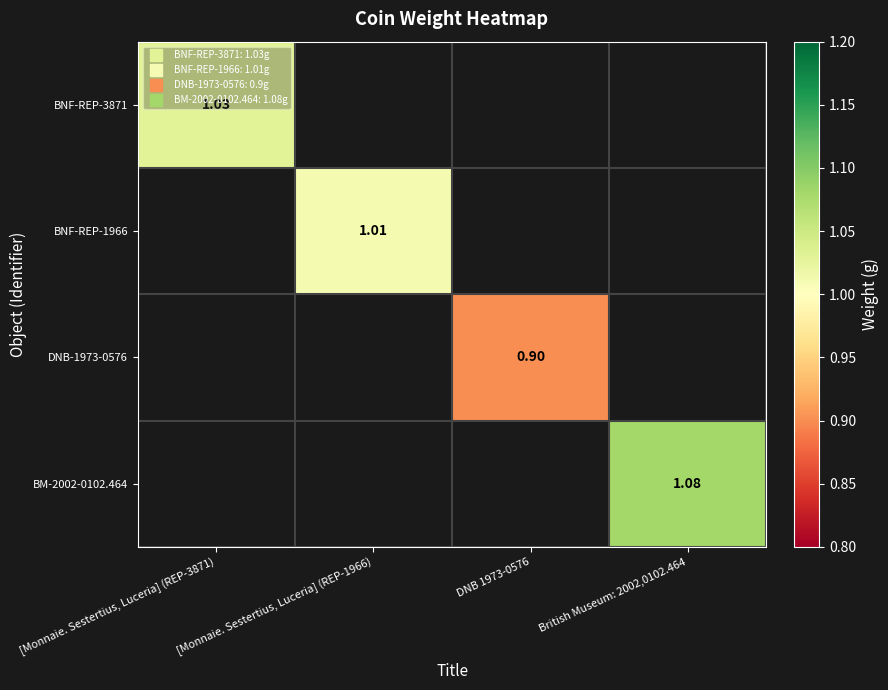

At which label does DNB-1973-0576 first exceed 0?

DNB 1973-0576